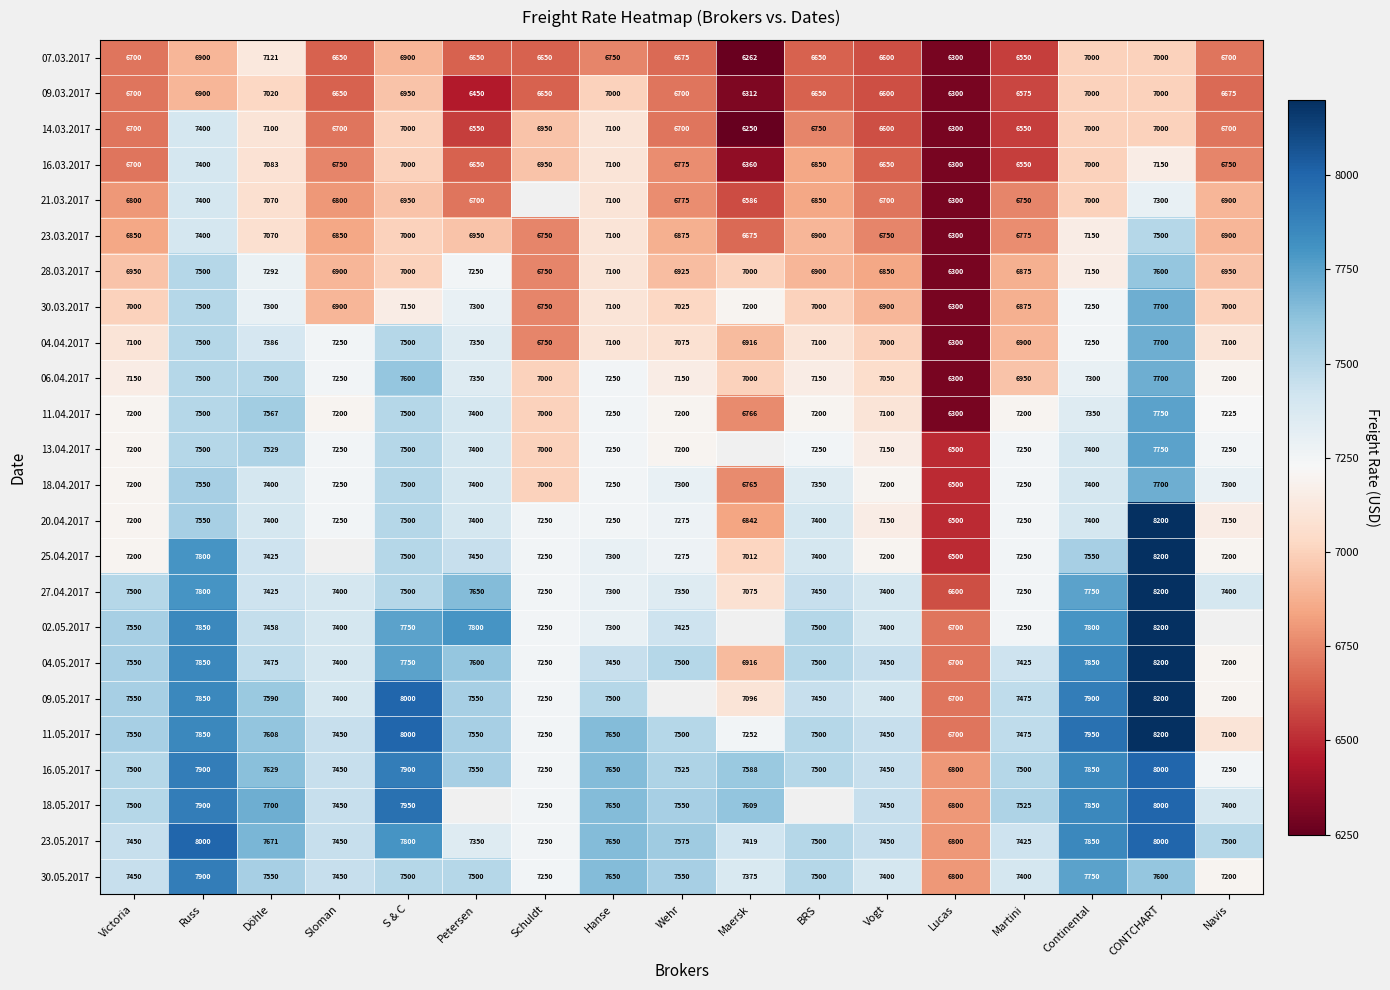

At which label does 11.05.2017 first exceed 7500?

Victoria